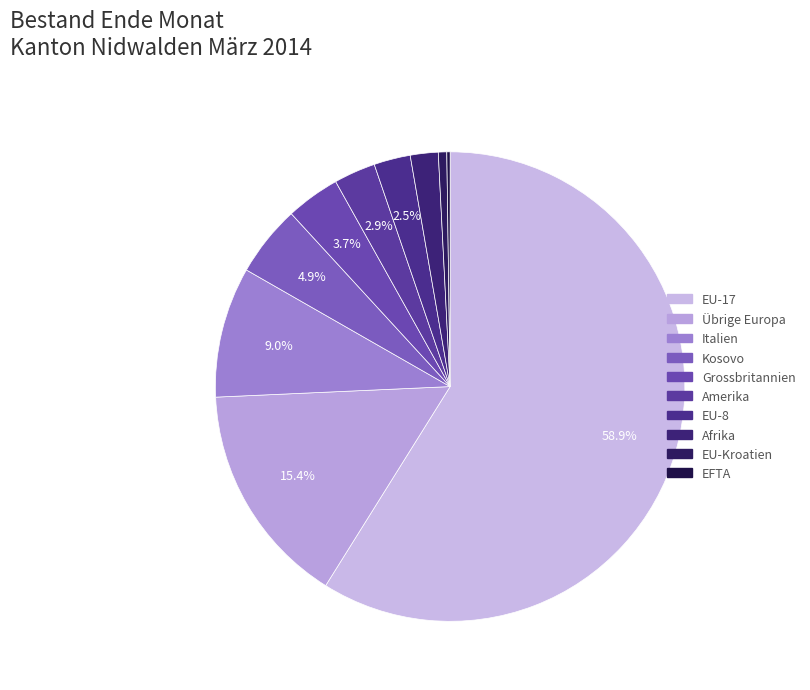

Which slice is the smallest?

EFTA